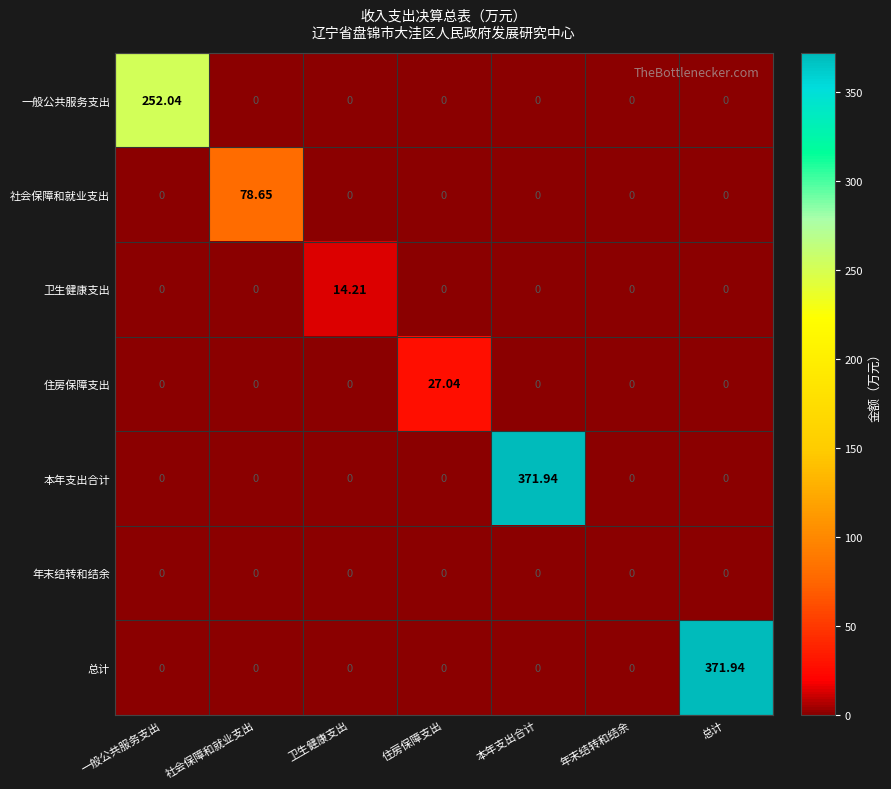

Which series changed the most between 住房保障支出 and 总计?

总计